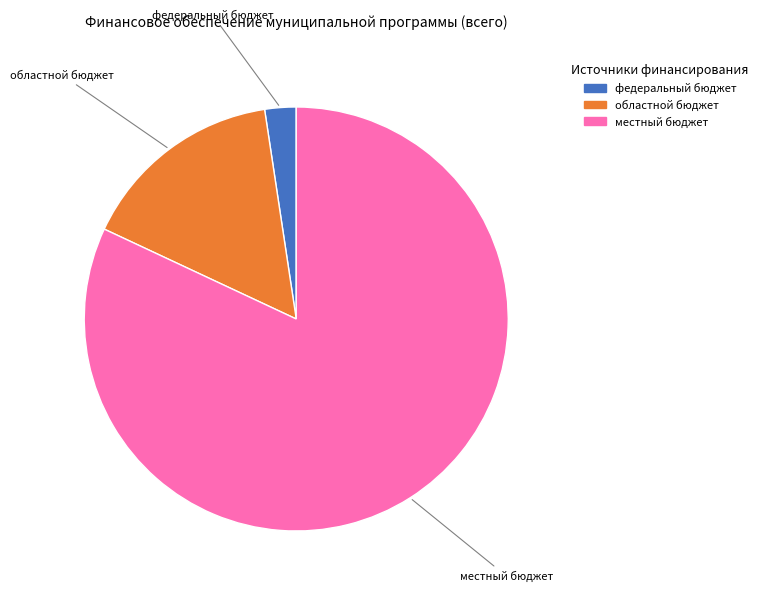

What is the smallest slice in the pie chart?

федеральный бюджет